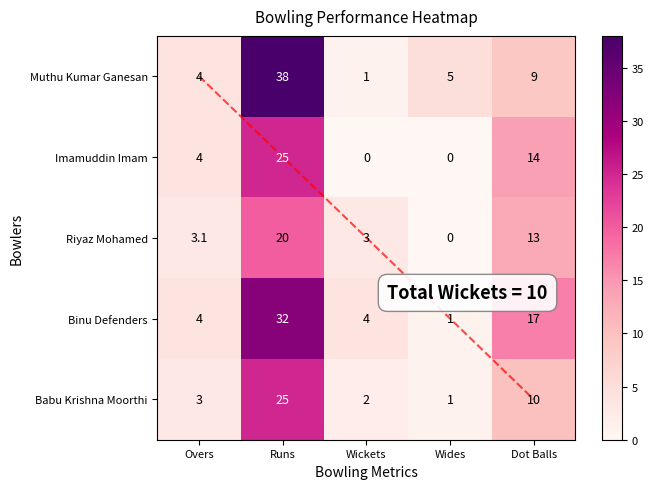

At which category does the chart reach its peak across all series?

Runs